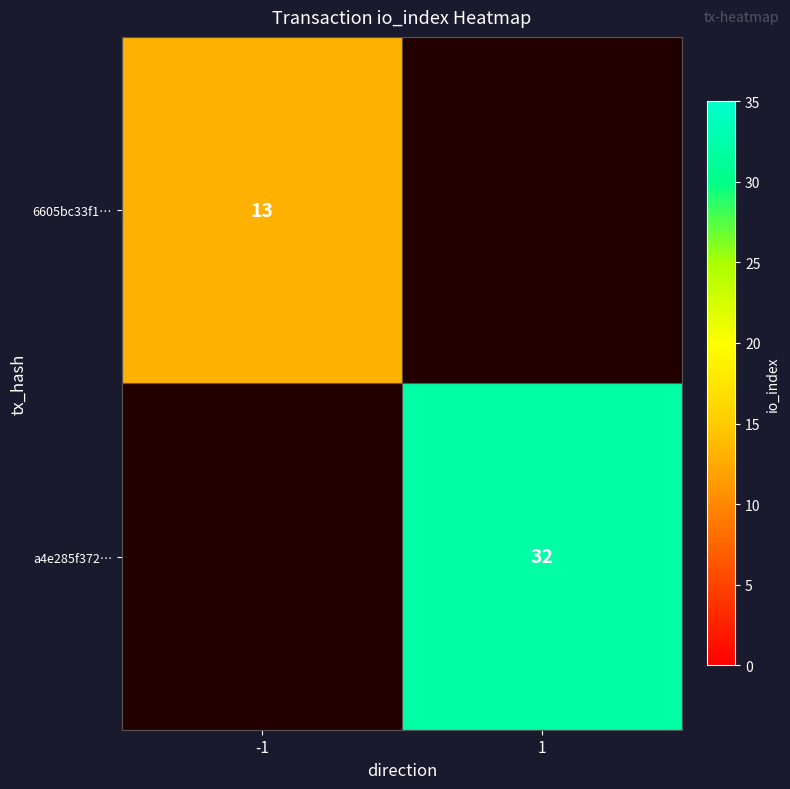

Is it true that a4e285f372… equals 32 at 1?

True